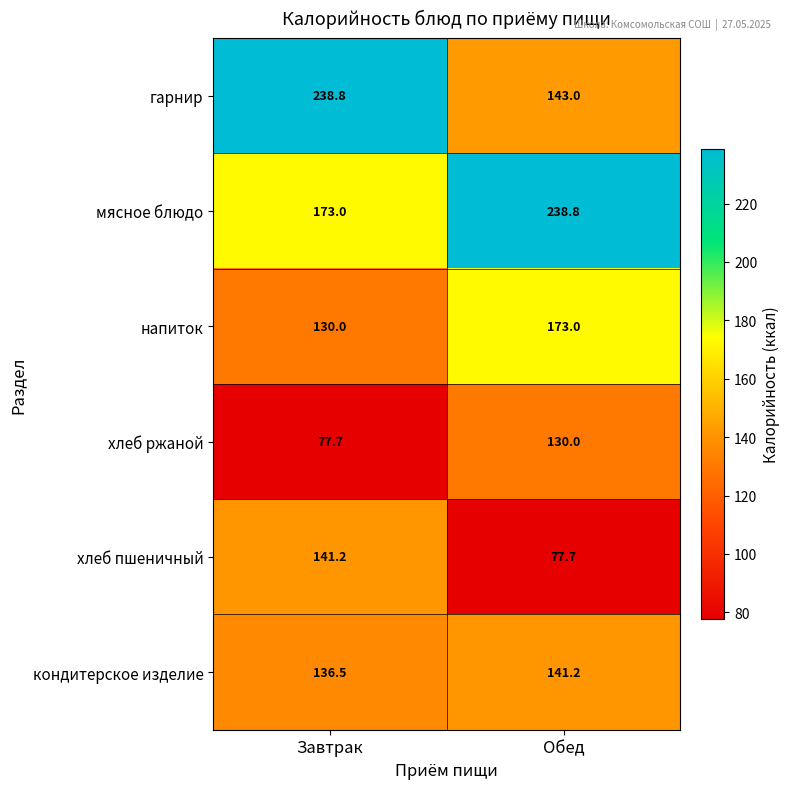

What is the difference between the highest and lowest values at Завтрак?

161.1